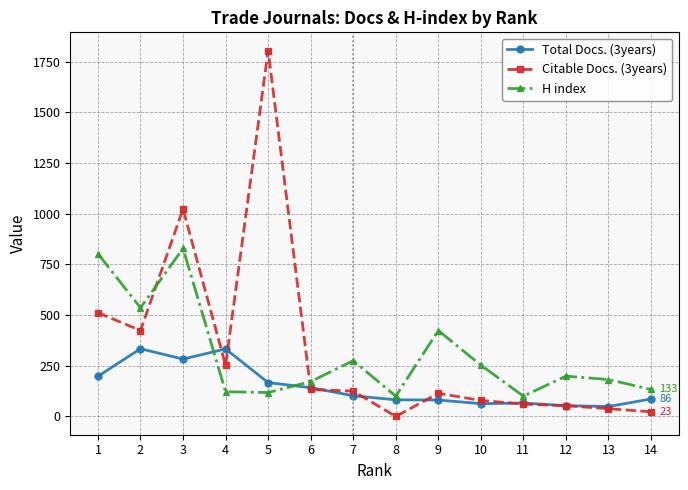

The value of H index at 4 is 122. True or false?

True